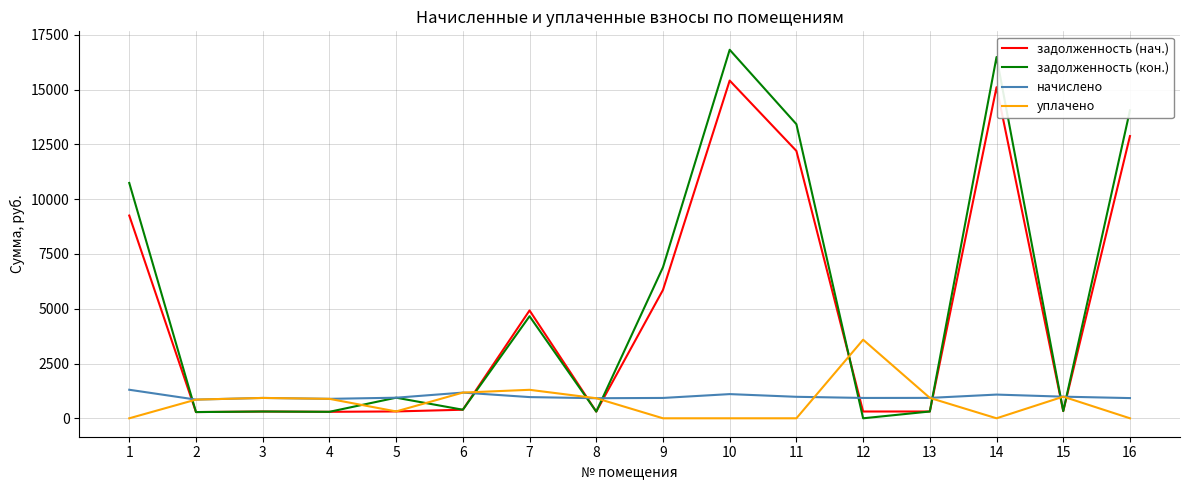

What is the difference between the maximum and minimum values in the задолженность (нач.) series?

15128.0